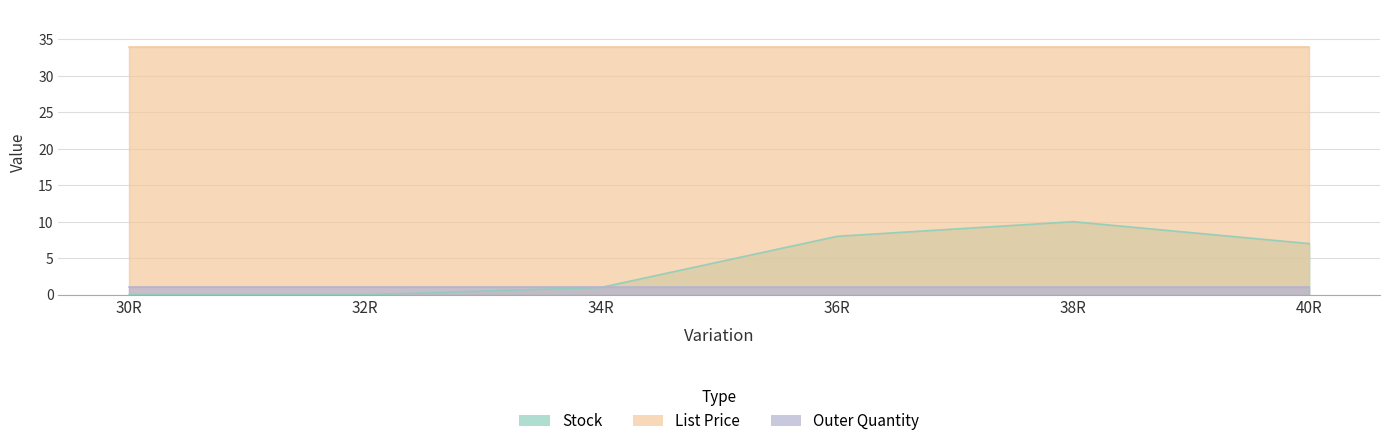

Does the chart have visible grid lines?

Yes